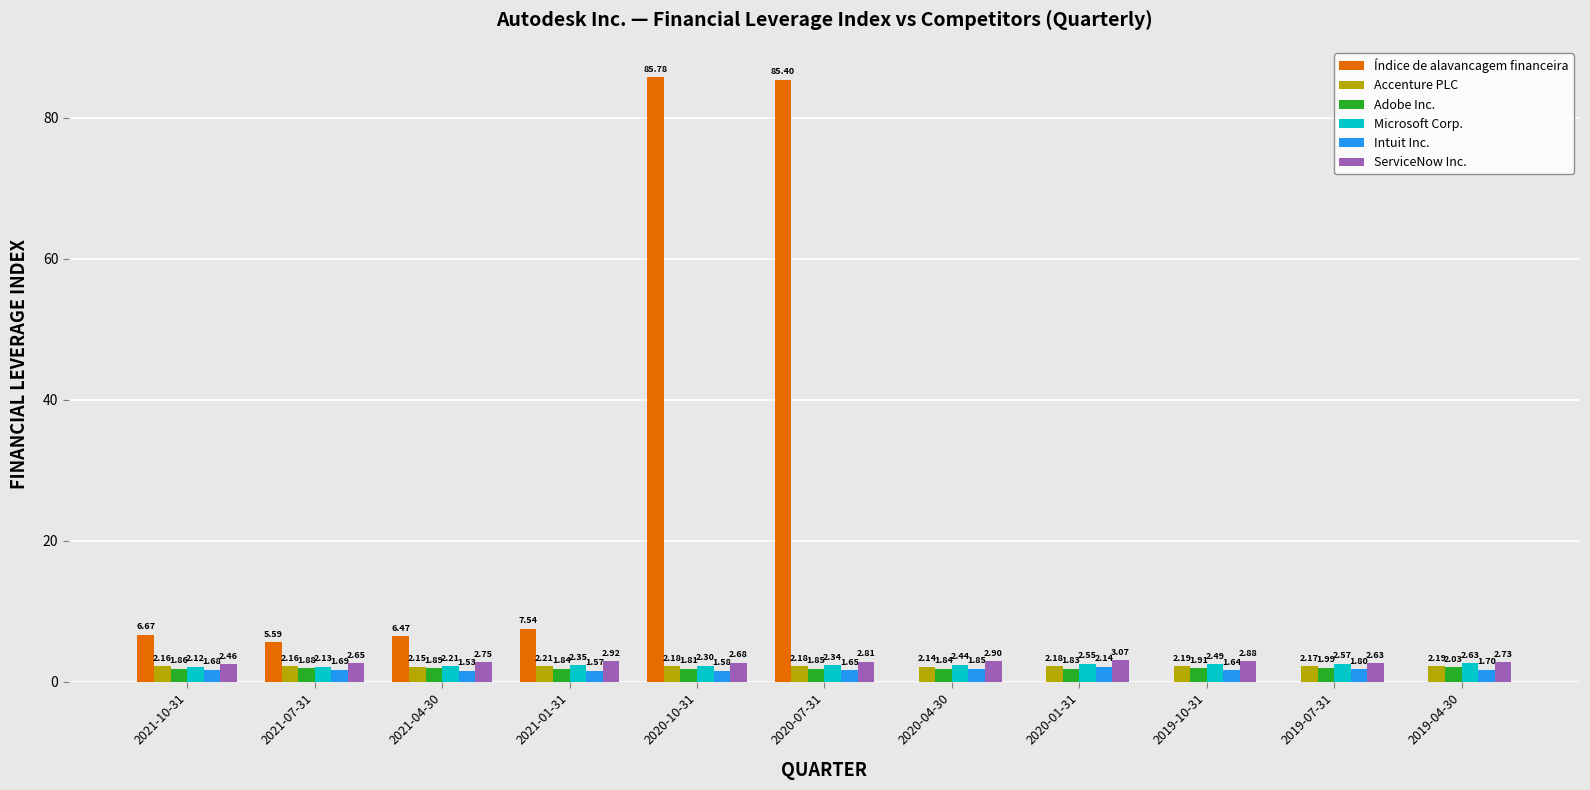

The value of Índice de alavancagem financeira at 2020-10-31 is 85.8. True or false?

True